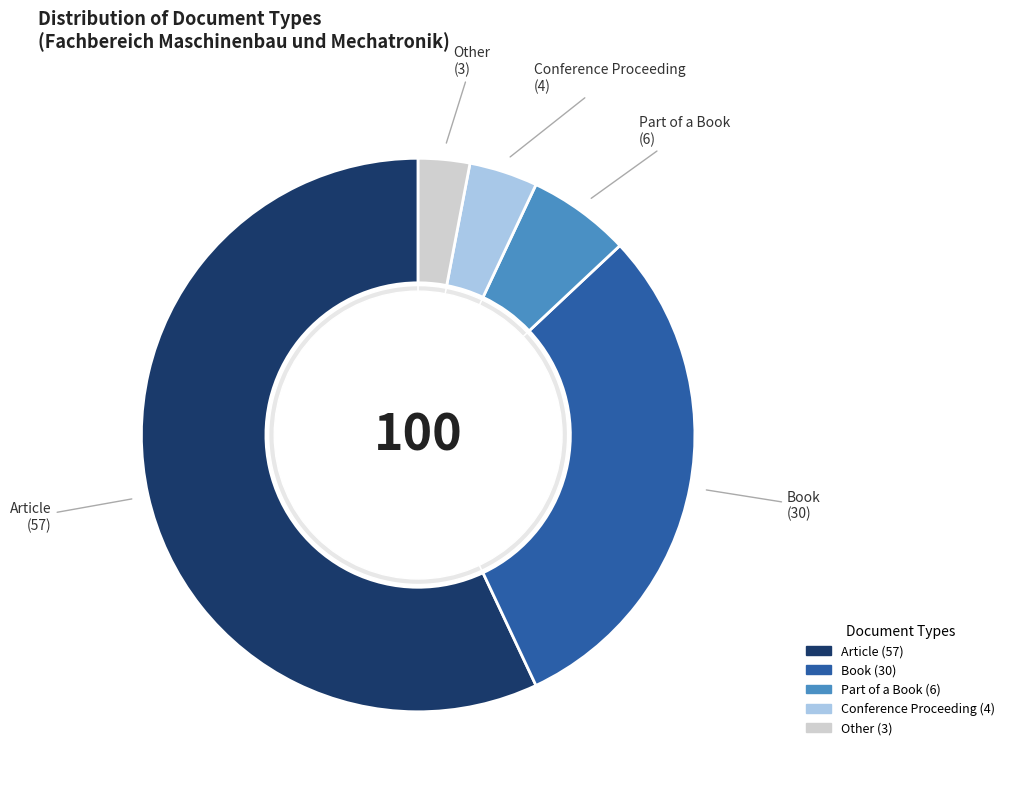

What is the smallest slice in the pie chart?

Other